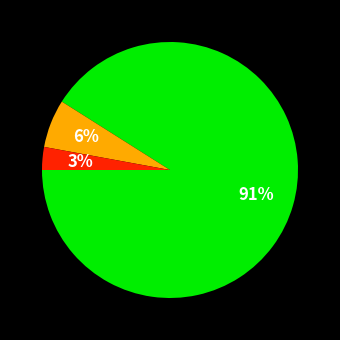

To the nearest percent, what is the average slice percentage?

33%